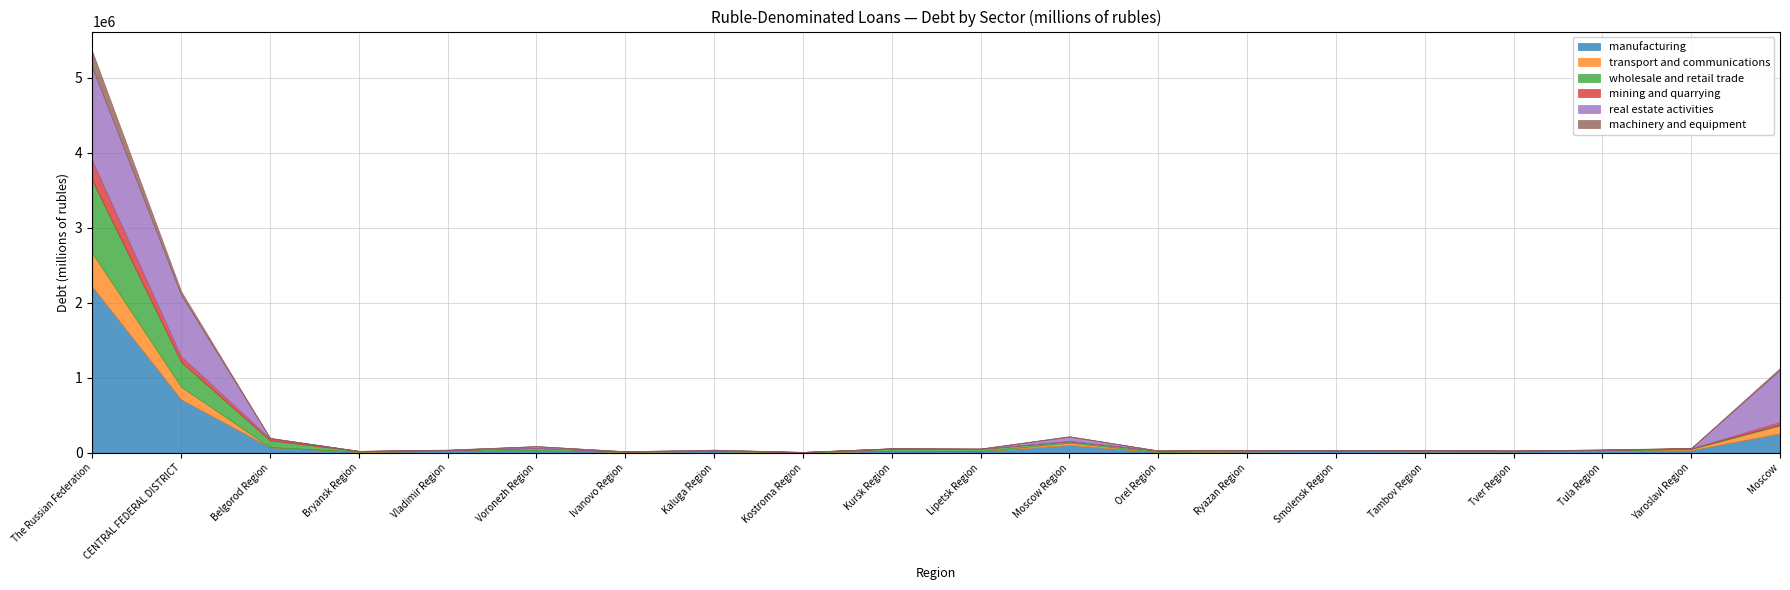

Count the number of data series in this chart.

6